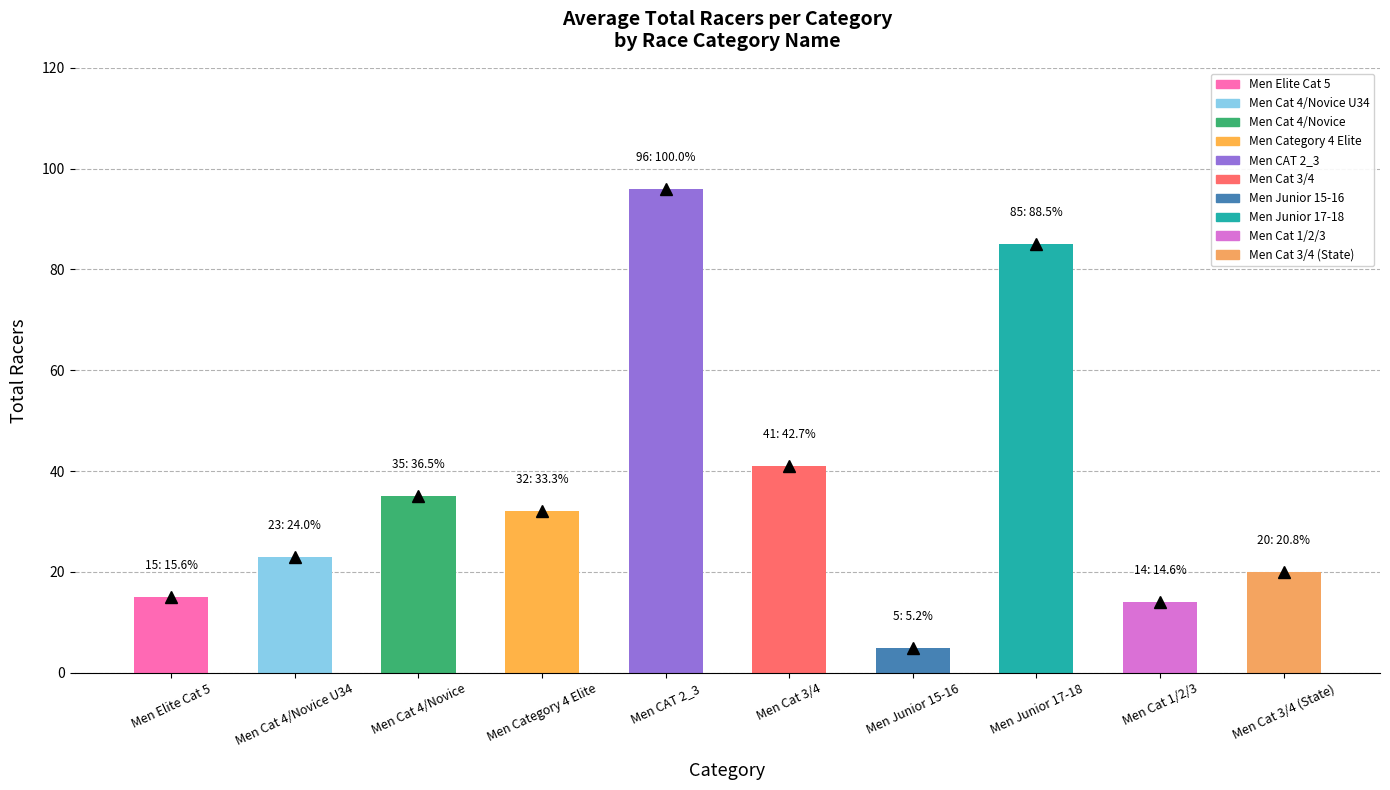

Approximately how many times larger is the value at Men Cat 4/Novice compared to Men CAT 2_3?

0.4